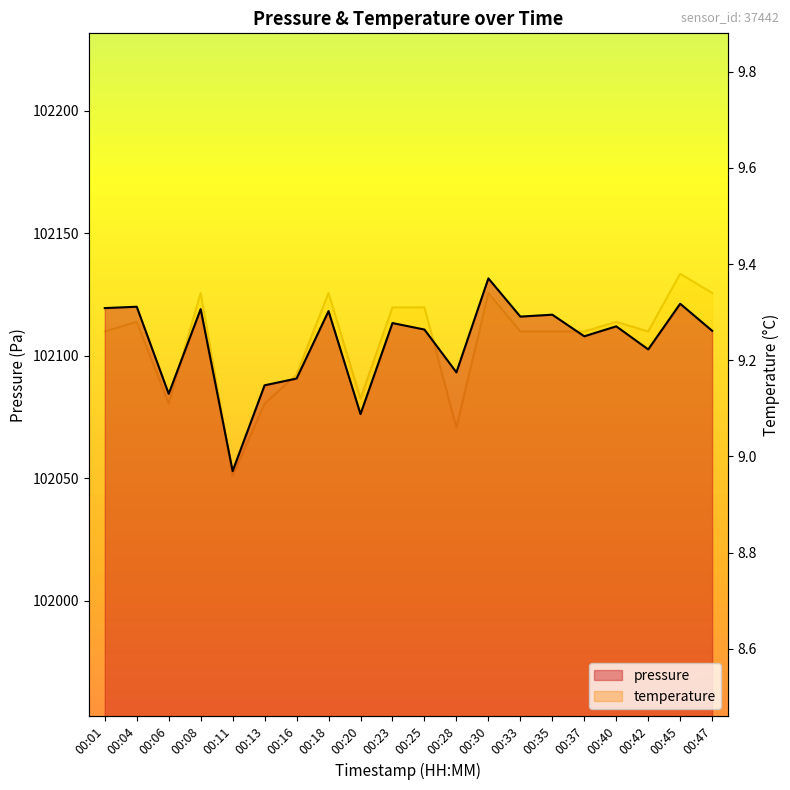

List the series in order of their peak value, lowest first.

temperature, pressure